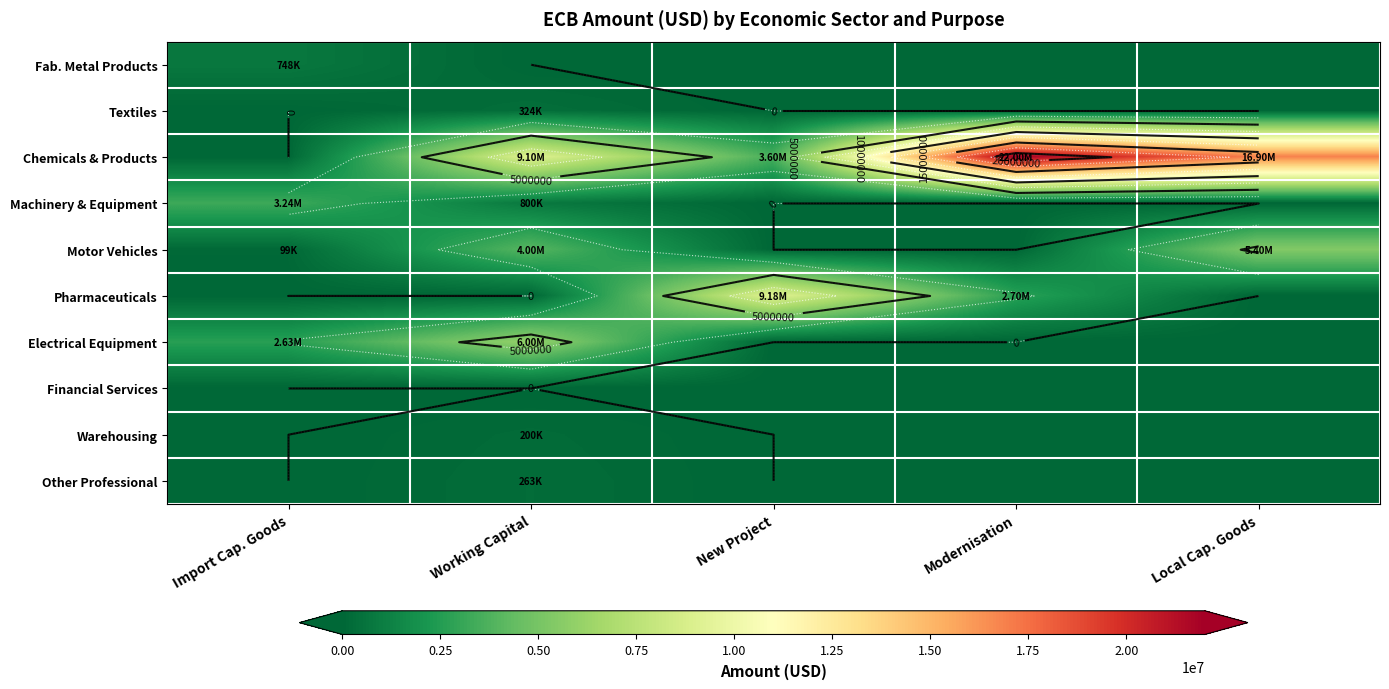

How many distinct data groups are displayed?

10